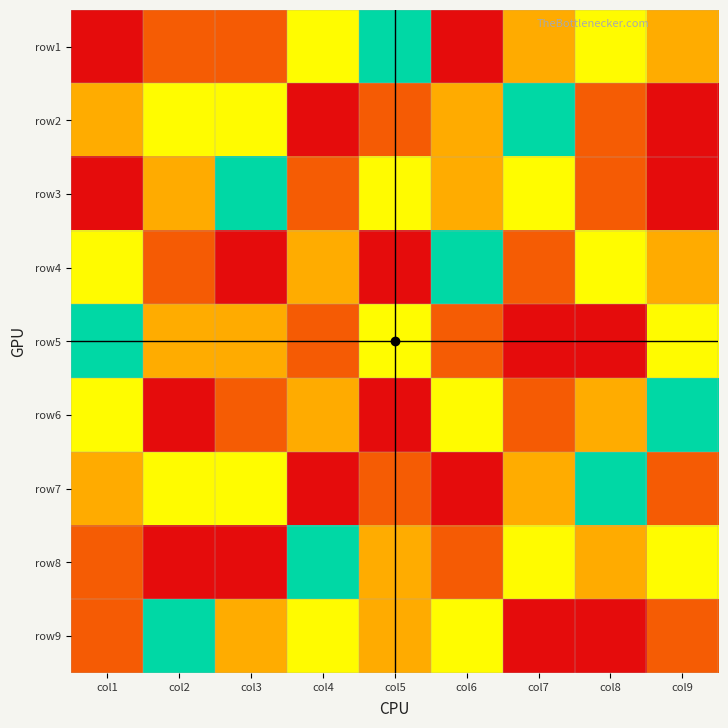

Which label corresponds to the largest value in the chart?

col6